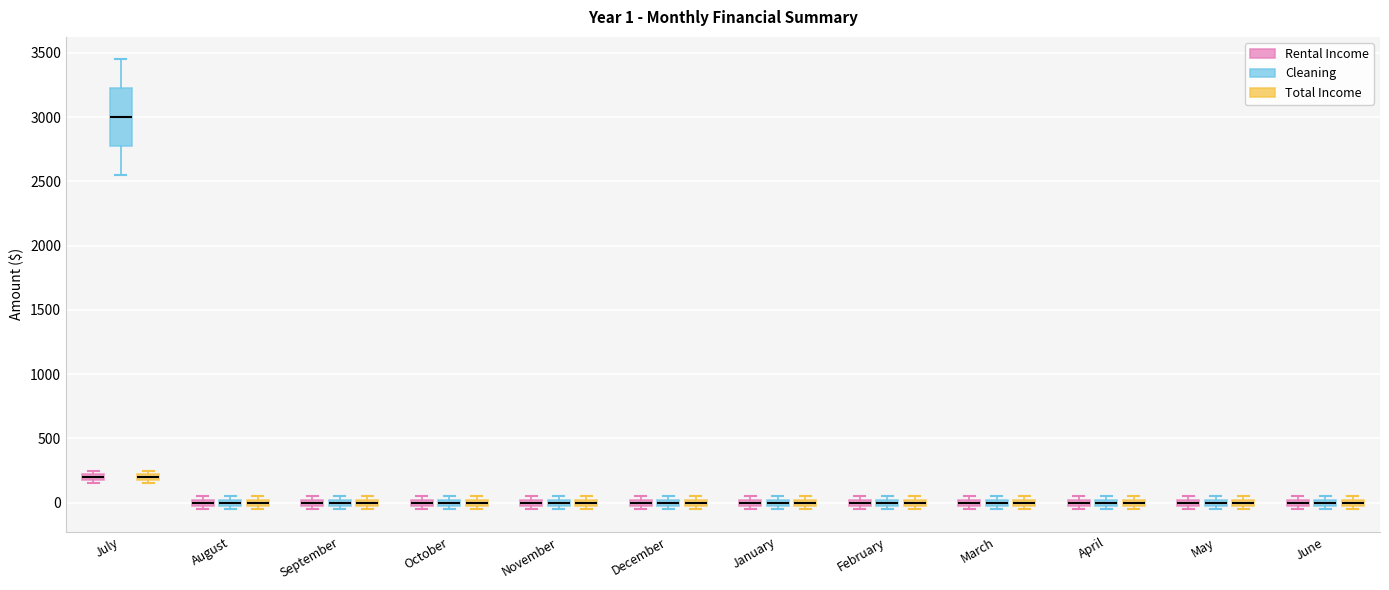

Comparing the boxes themselves (not the whiskers), which one is the tallest?

July (Cleaning)